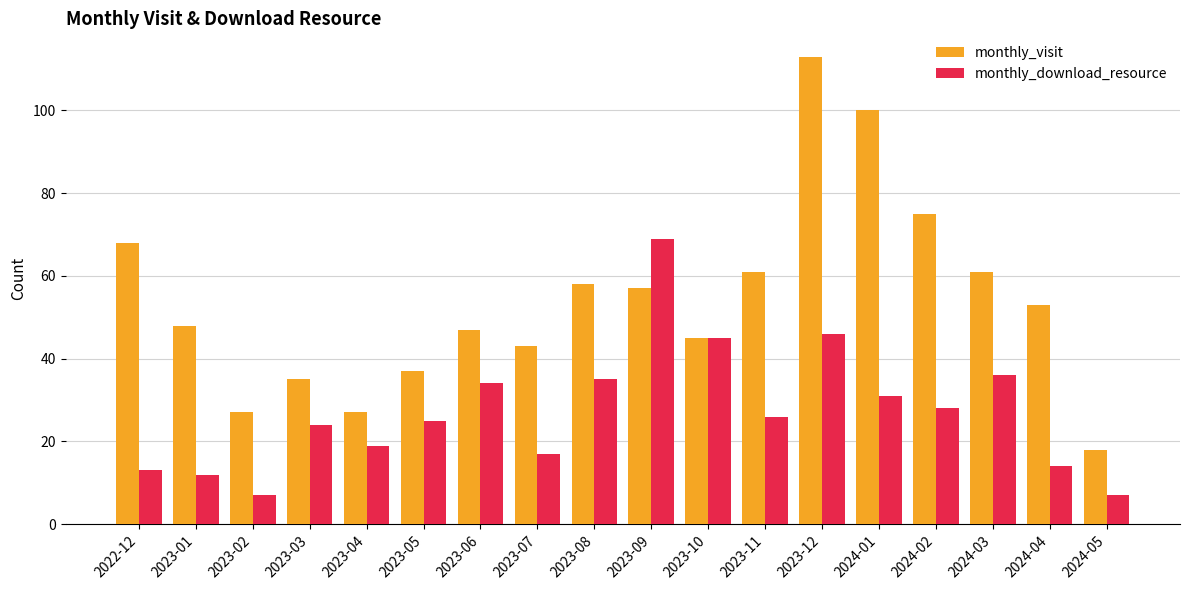

What is the difference between the second highest and minimum values in the monthly_download_resource series?

39